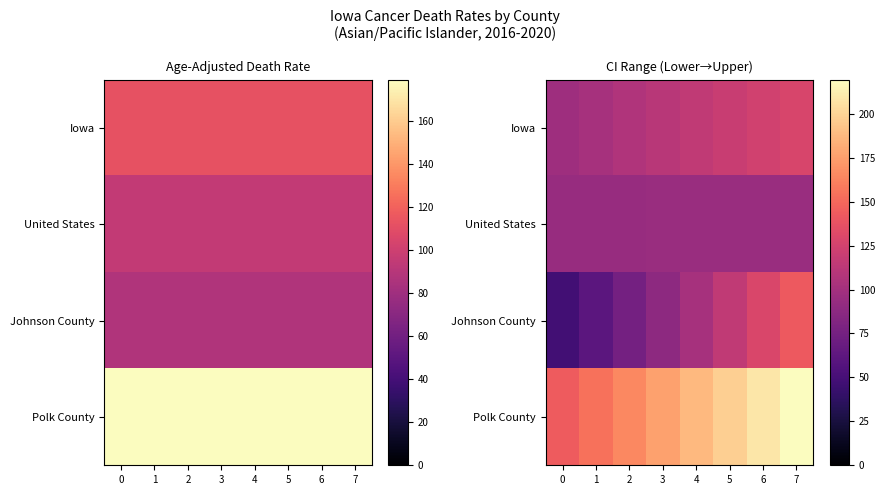

Is it true that Polk County equals 219.4 at 7?

True